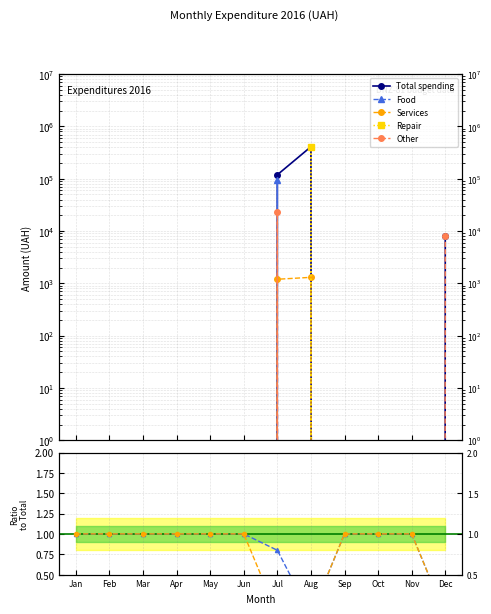

True or false: Repair has more than 0 interior local peaks.

True